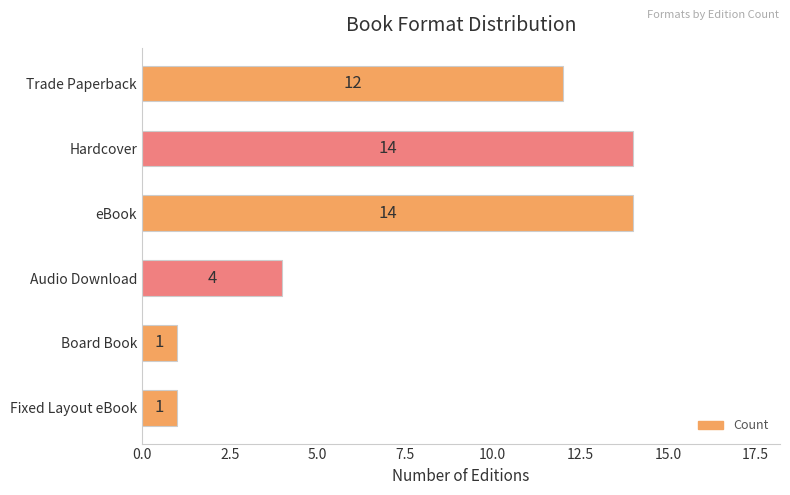

Is it true that the value at Board Book is 2?

False